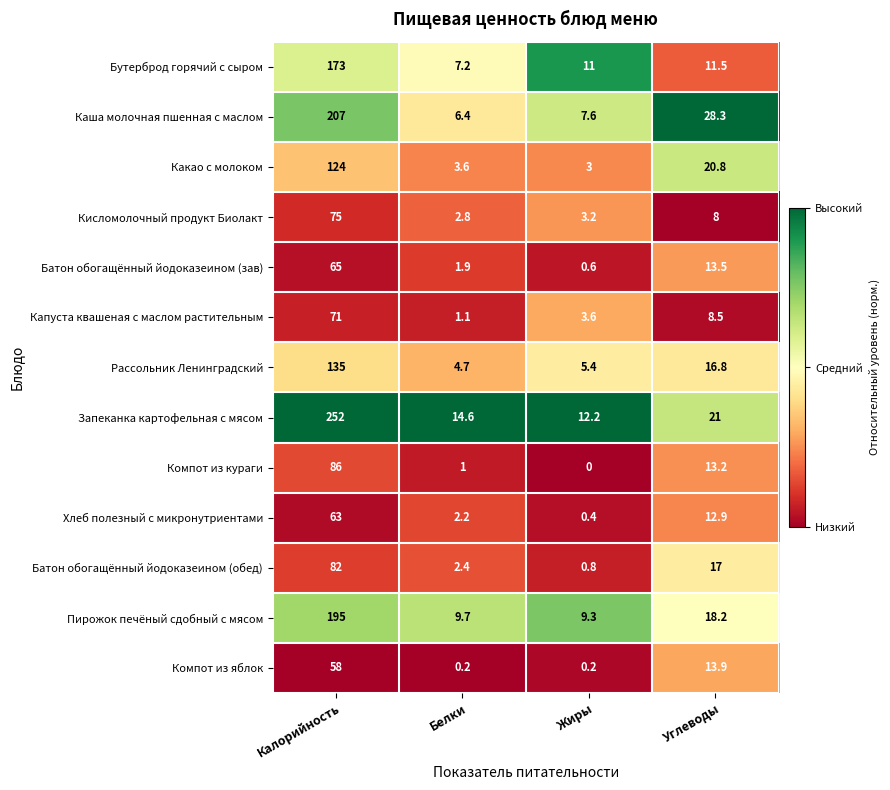

True or false: Запеканка картофельная с мясом has a value of 7.2 at Белки.

False